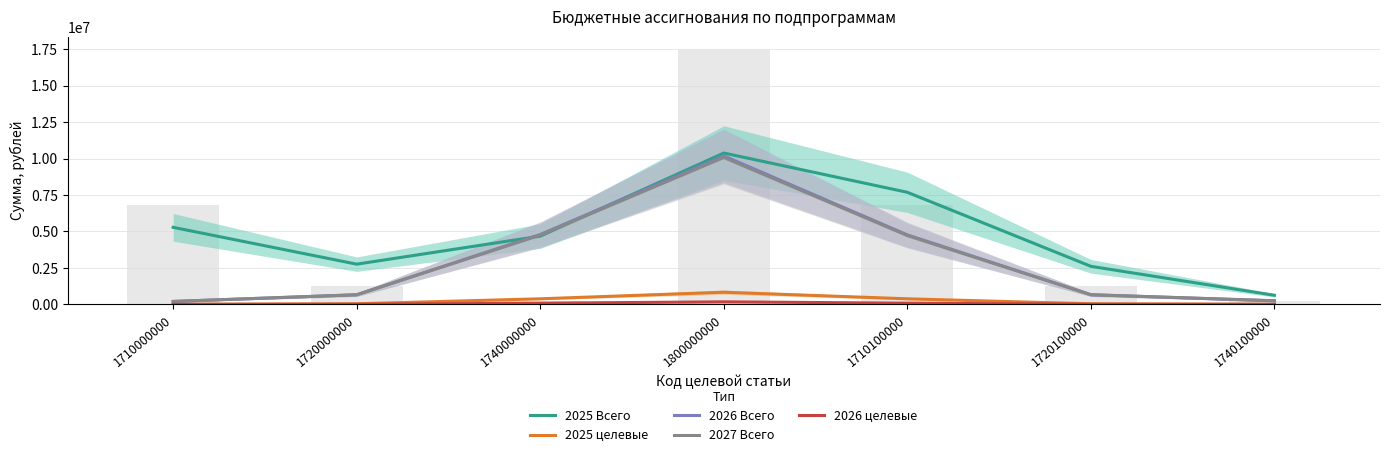

Reading right to left, what are all the values shown in this chart?

2025 Всего: 620418.1	2607636.1	7685848.2	10381196.1	4679276.1	2755518.7	5282541.7
2025 целевые: 733.3	36454.6	379866.1	829703.8	379866.1	36454.6	733.3
2026 Всего: 236787.1	658126.8	4765528.0	10182994.8	4790803.0	656883.6	197594.5
2027 Всего: 248990.0	657447.9	4715004.6	10074876.6	4747969.1	655826.5	197873.7
2026 целевые: 152.0	7558.2	78757.8	172022.9	78757.8	7558.2	152.0